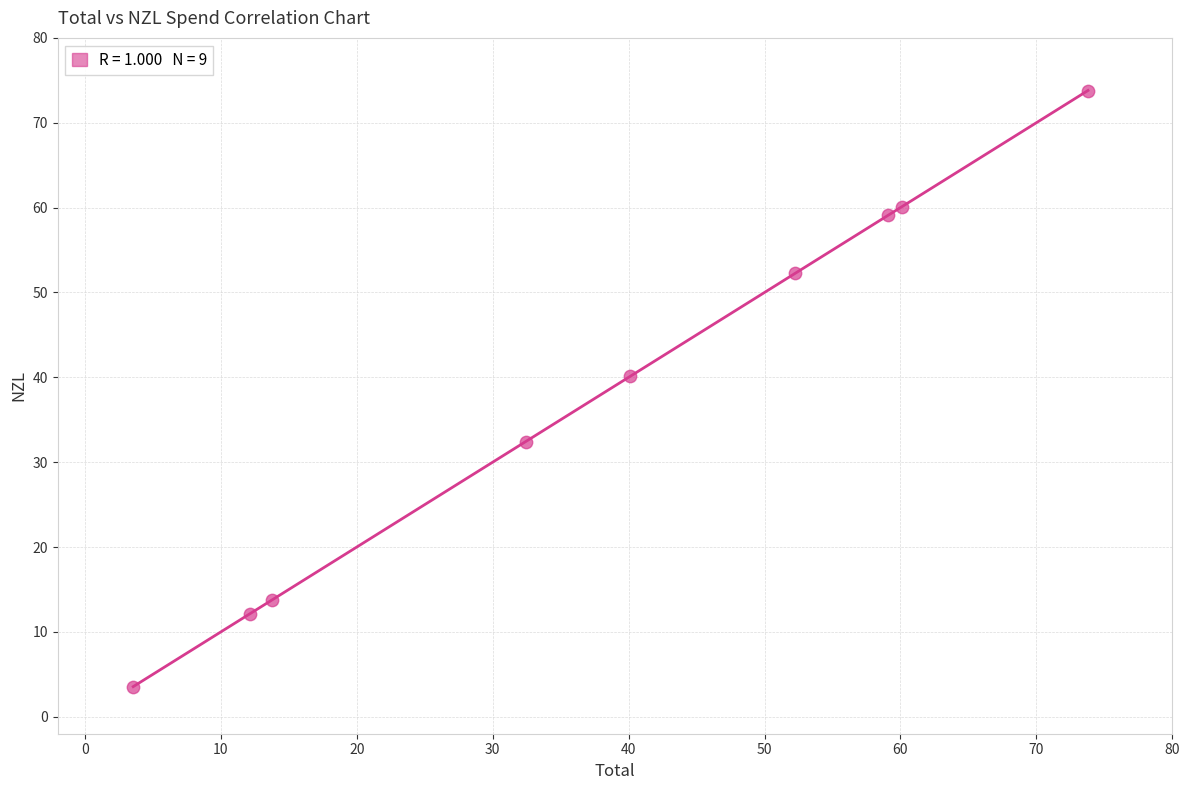

What Y value in the scatter plot is closest to 38?

40.1